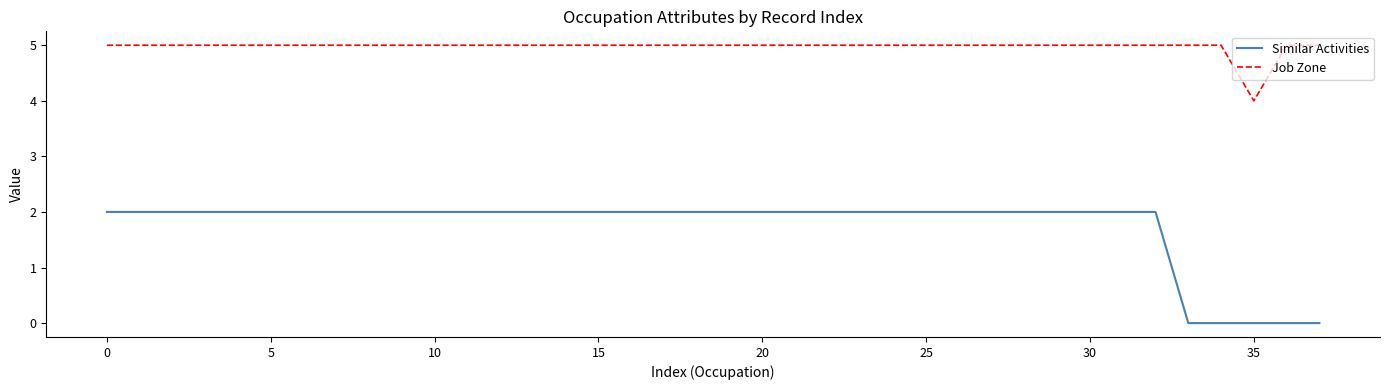

What are all the series names shown in the legend?

Similar Activities, Job Zone